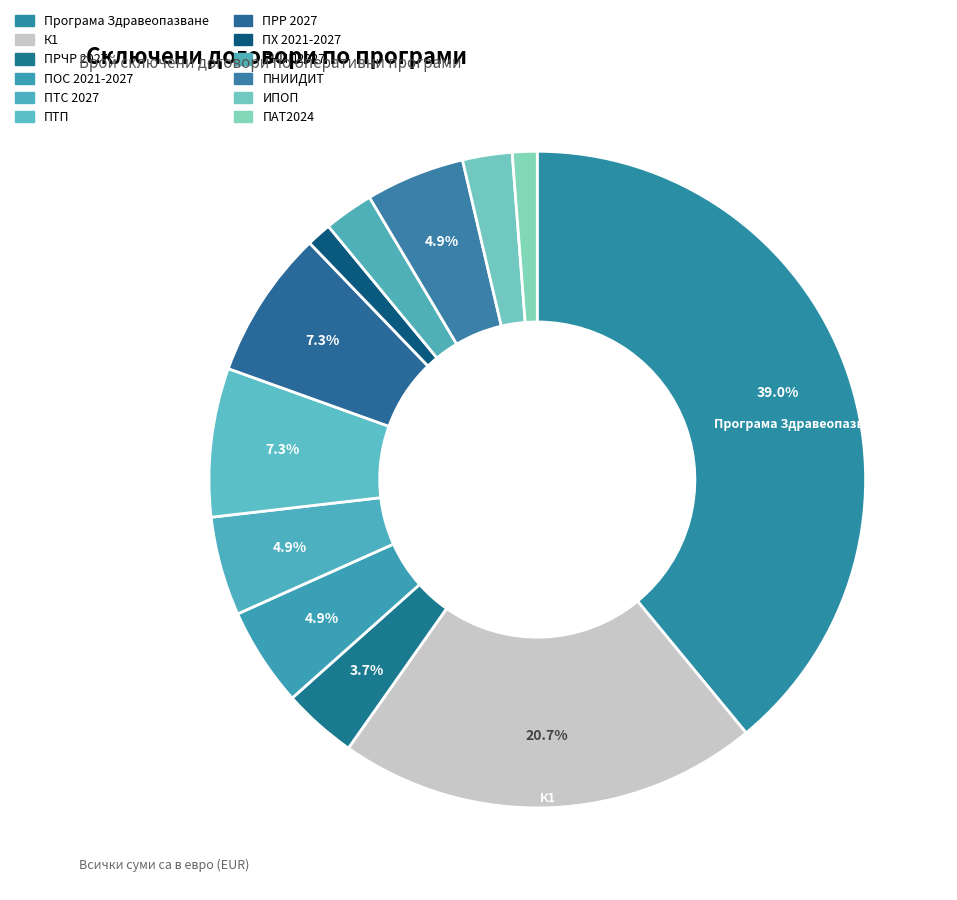

To the nearest percent, what percentage of the pie is ПКИП2027?

2%